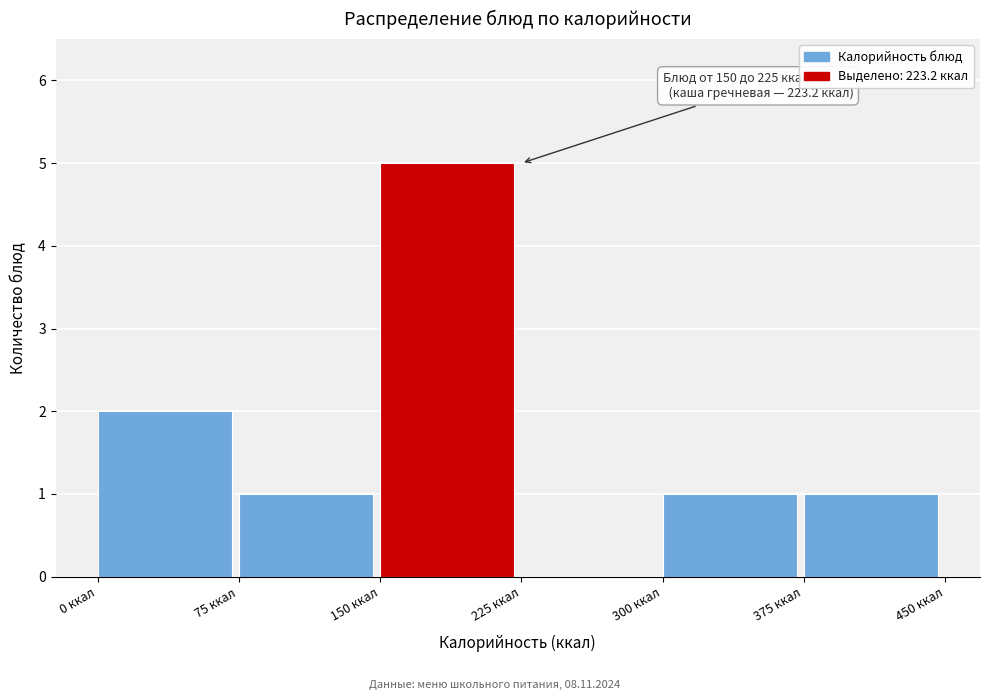

Which range on the x-axis has the tallest bar?

150 to 225